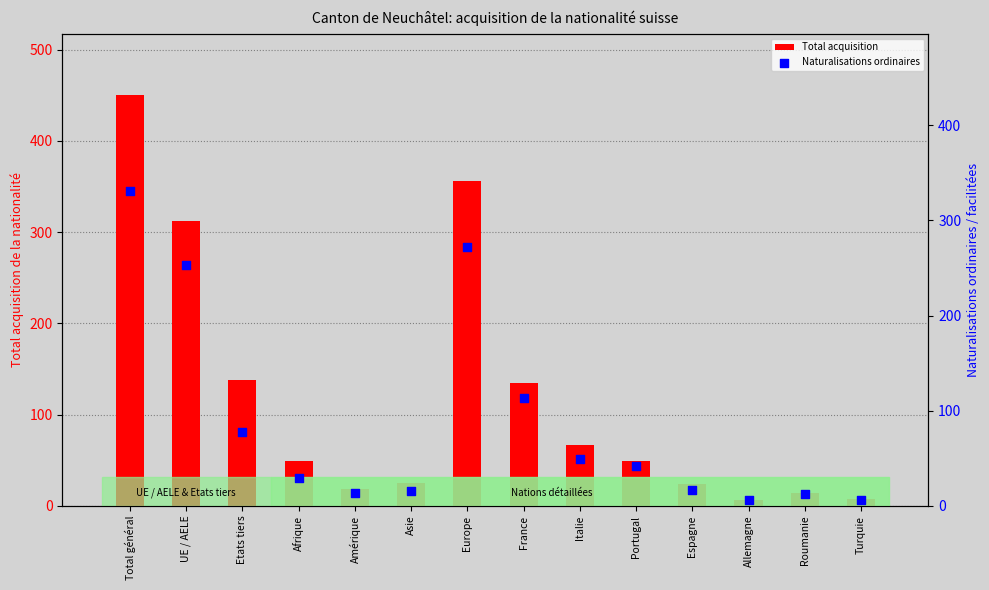

What is the total value across all series at Turquie?

13